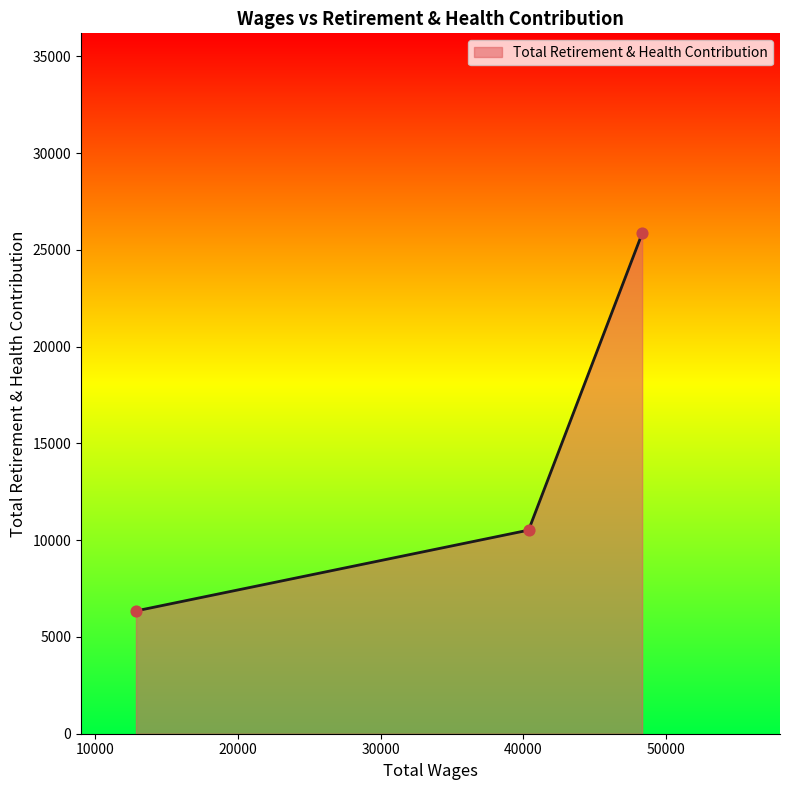

What is the greatest value displayed?

25853